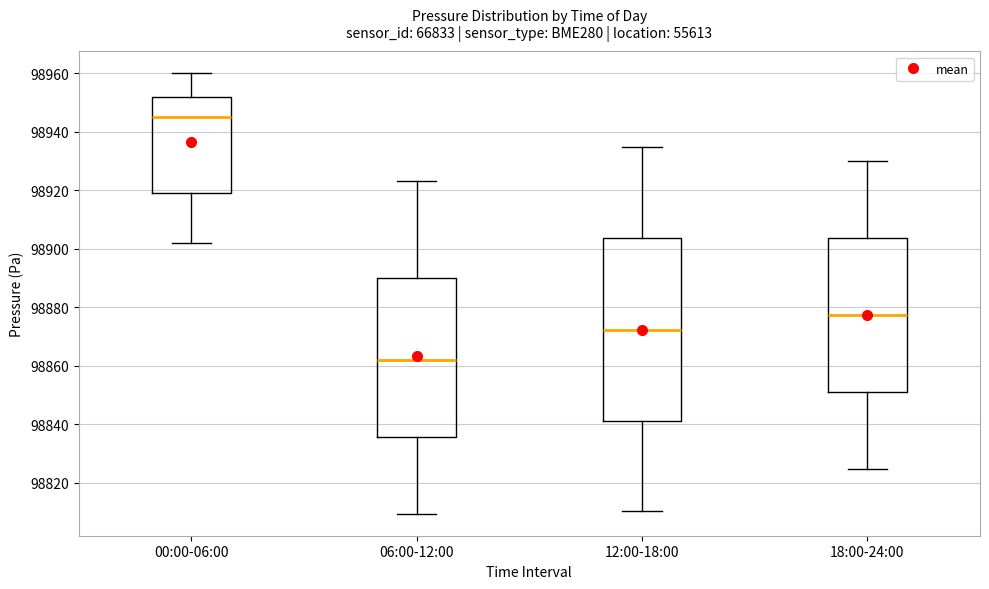

Comparing the boxes themselves (not the whiskers), which one is the tallest?

12:00-18:00